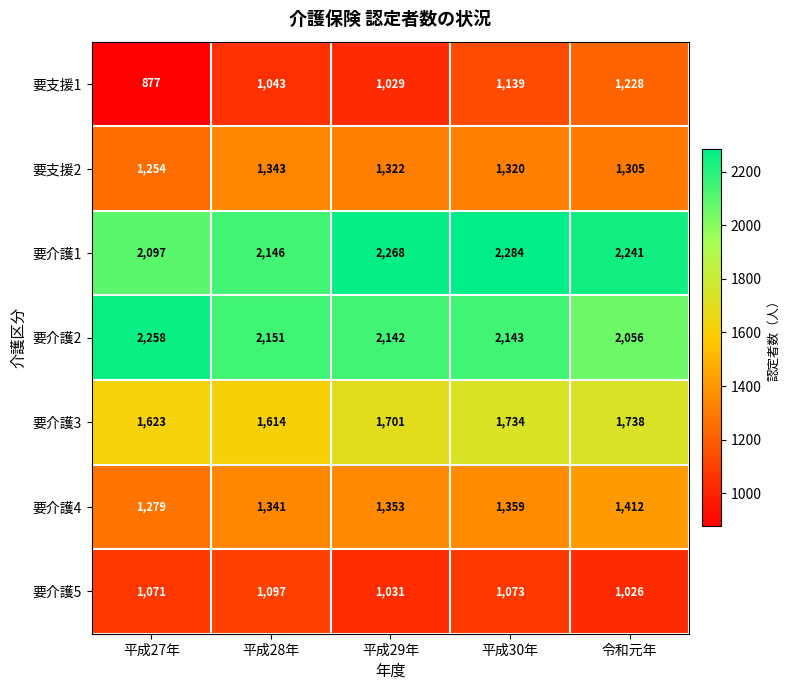

At how many categories does at least one series exceed 2093?

5